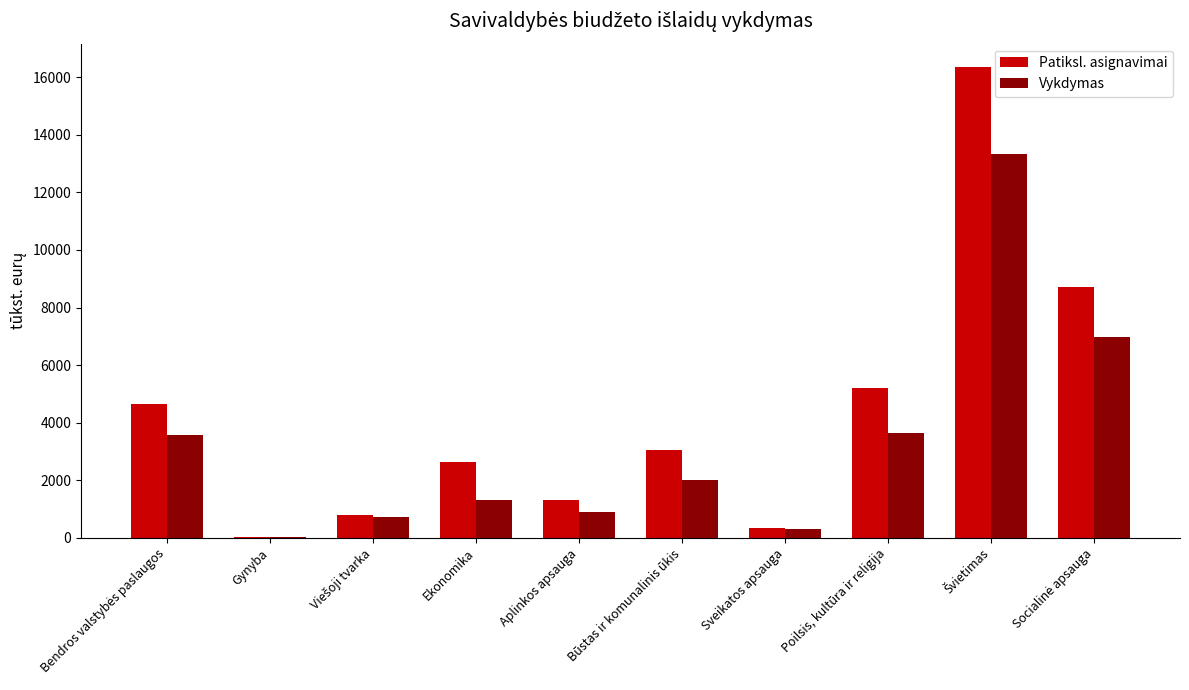

The value of Patiksl. asignavimai at Aplinkos apsauga is 302.4. True or false?

False